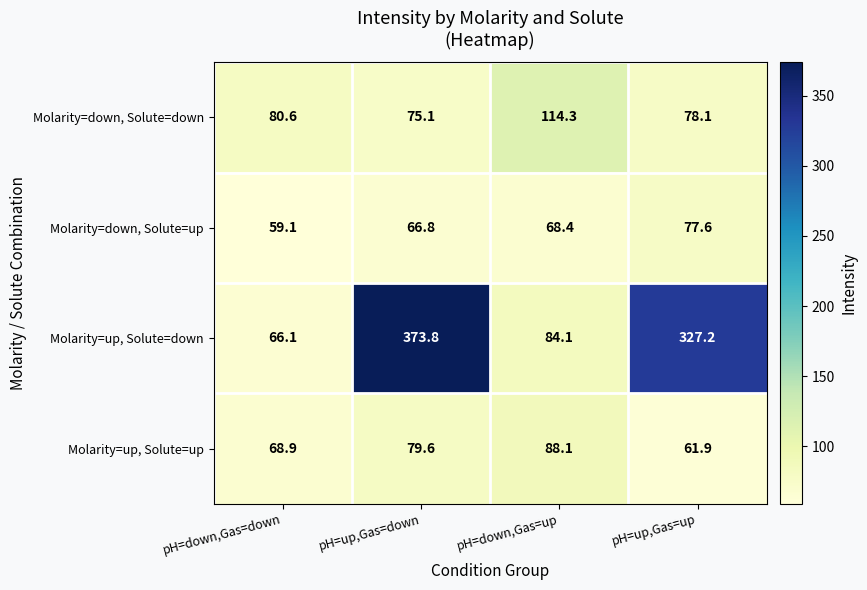

What is the average value of the Molarity=down, Solute=down series?

87.0